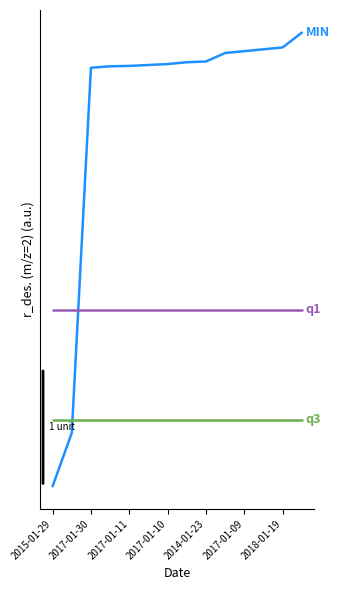

Is this an area chart (filled region under the line)?

No